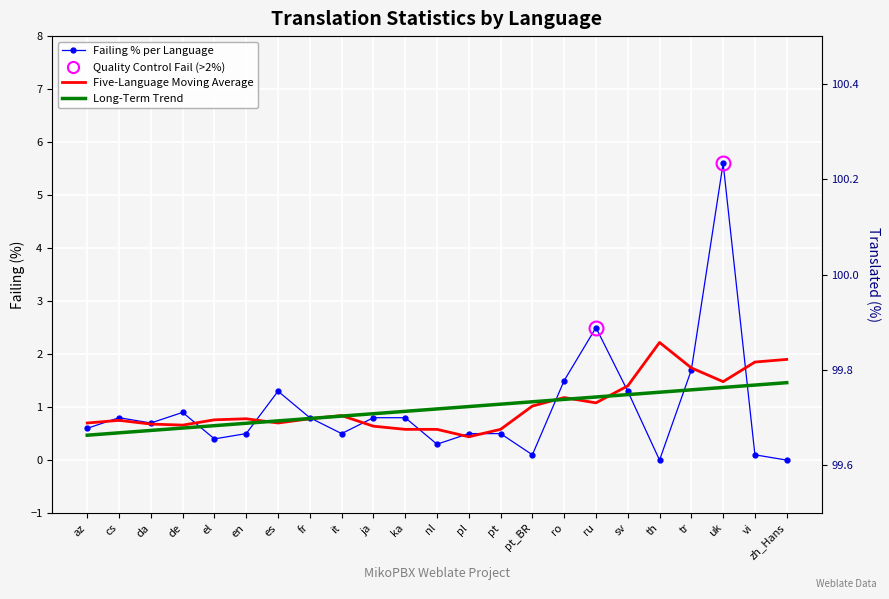

Which series has the widest spread of values?

Failing % per Language